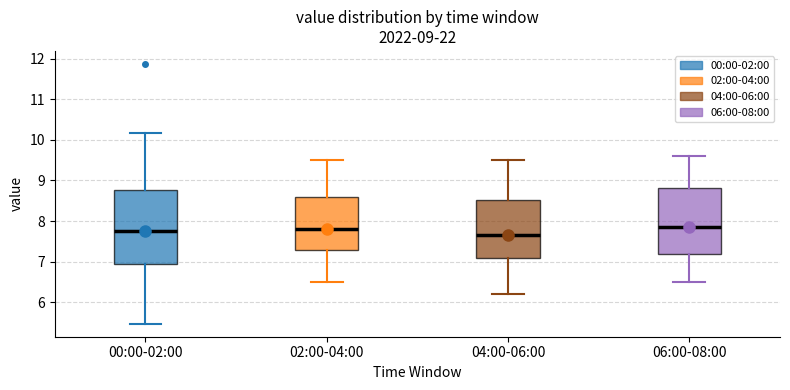

Comparing the boxes themselves (not the whiskers), which one is the tallest?

00:00-02:00